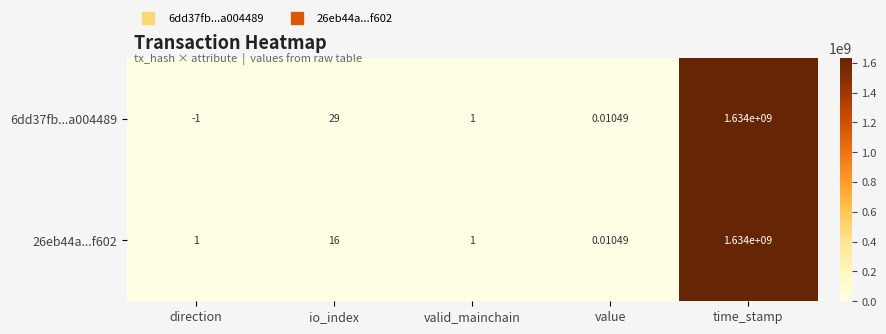

At which label does 6dd37fb...a004489 reach its minimum?

direction